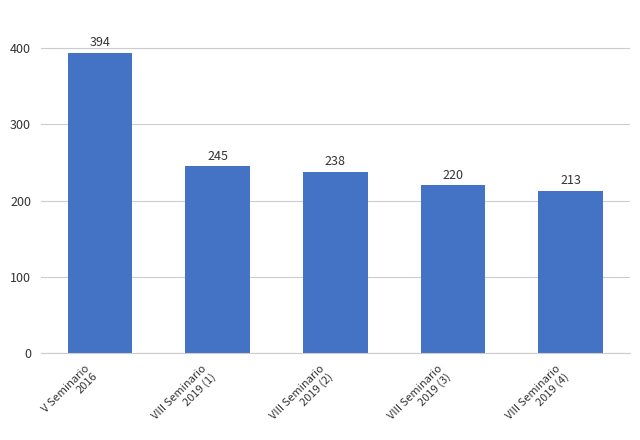

What is the approximate value at VIII Seminario
2019 (3), to the nearest 5?

220